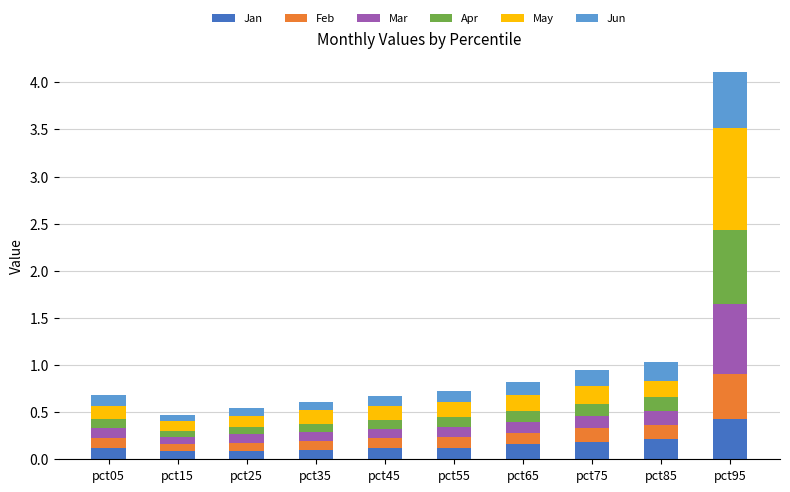

What is the maximum value for Jan?

0.4